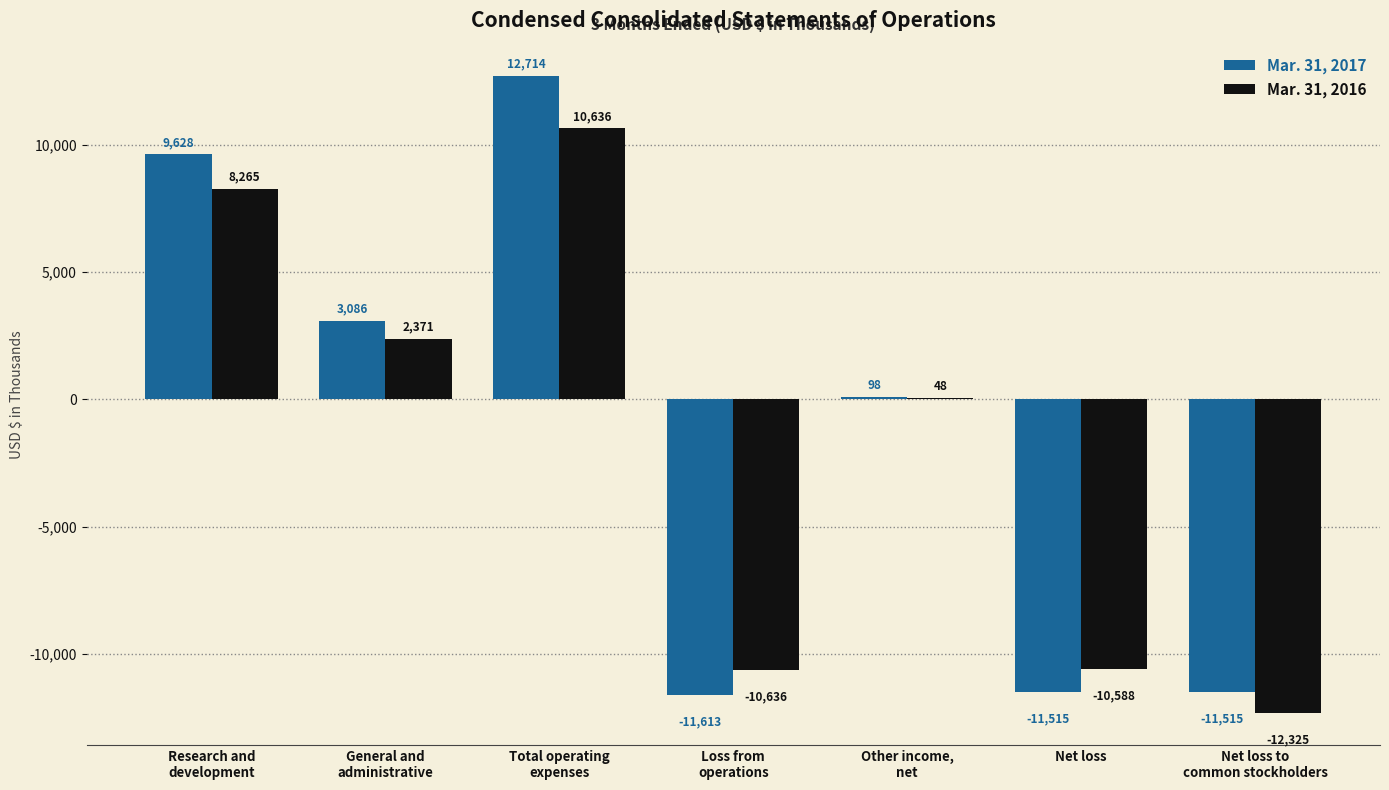

What is the sum of all Mar. 31, 2016 values?

-12229